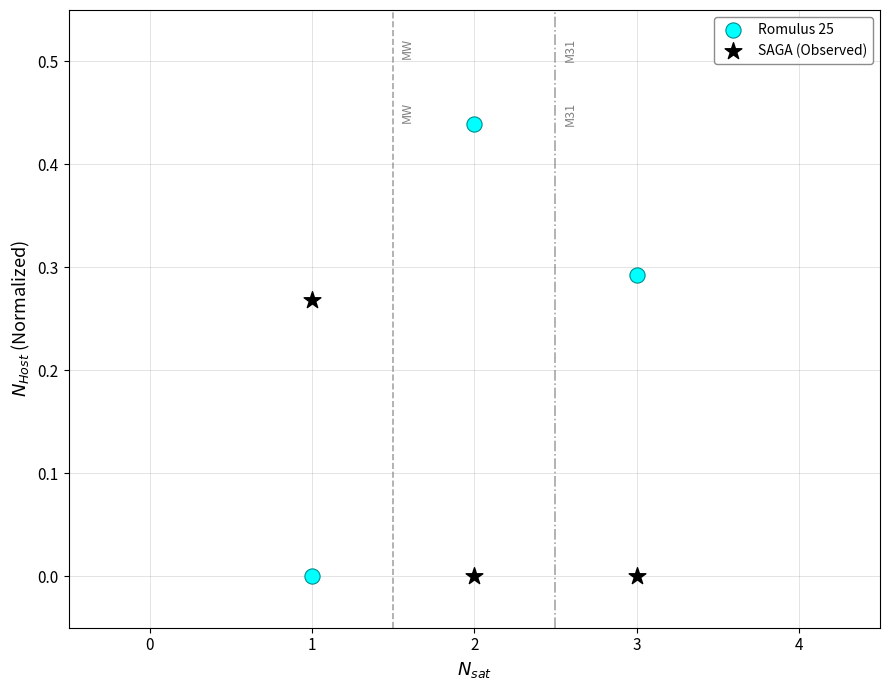

Which series contains the highest Y value?

Romulus 25